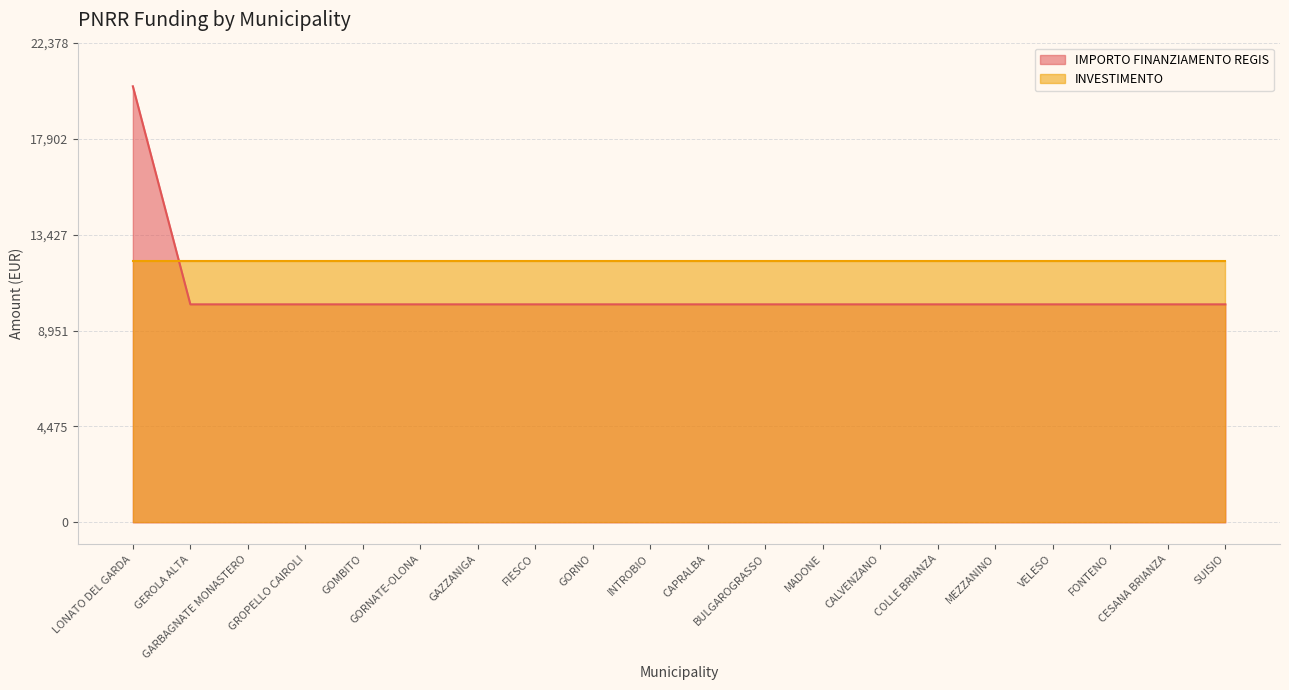

Where is the data nearest to the value 15258?

LONATO DEL GARDA